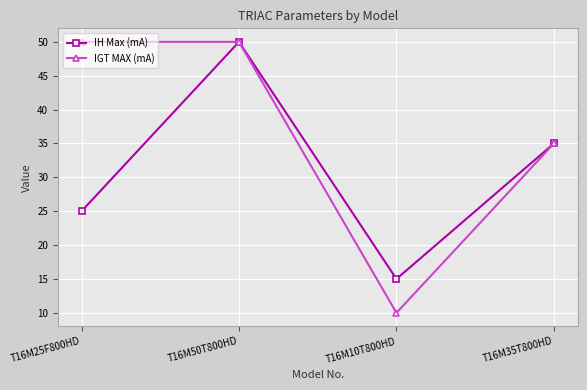

What is the value of the IH Max (mA) point at the 1st from the left?

25